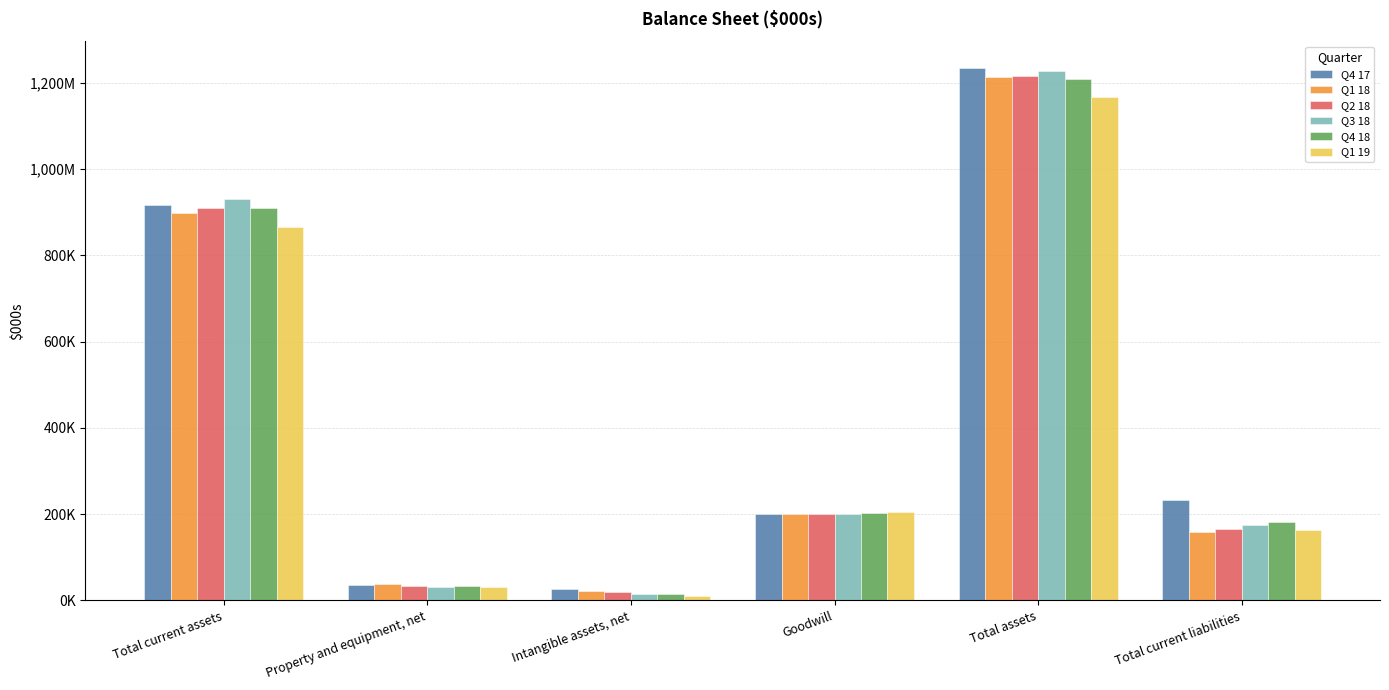

Are the bars grouped side by side (vs. stacked)?

Yes